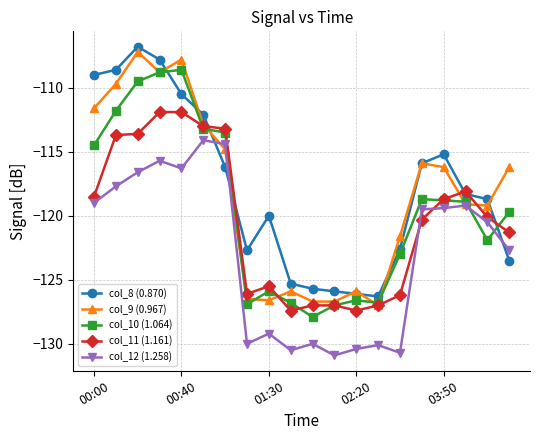

After their last crossing, which series has the higher values: col_11 (1.161) or col_9 (0.967)?

col_9 (0.967)